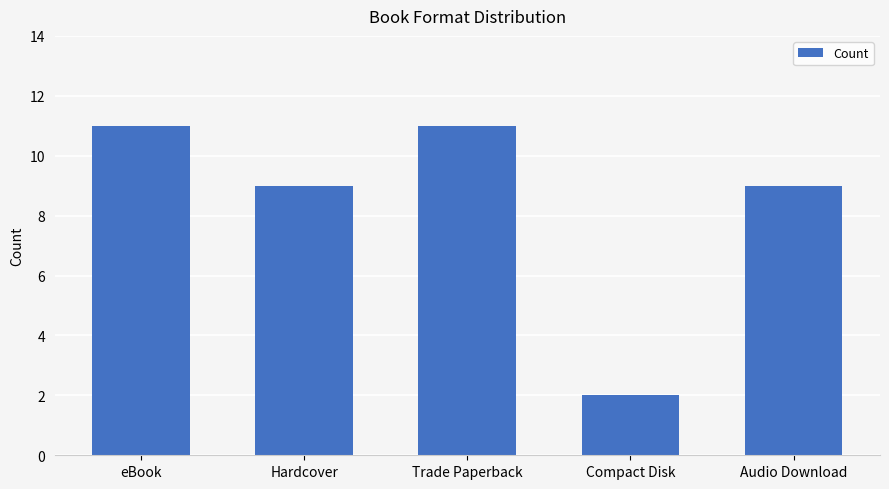

Is it true that the value at eBook is 11?

True